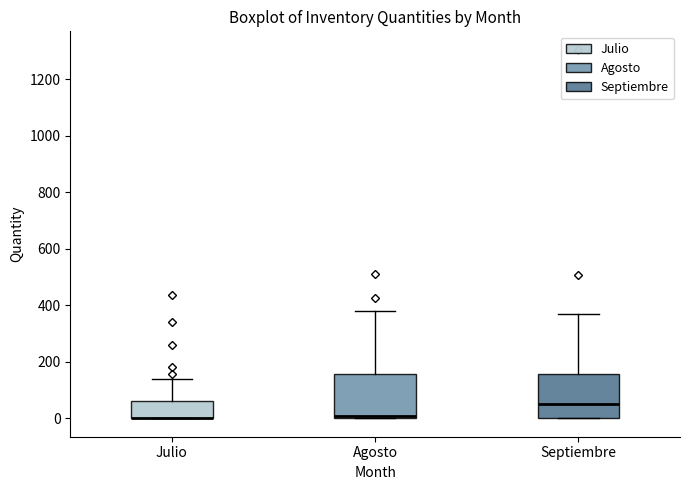

Reading left to right, transcribe this box plot: for each box, give where its median line is, the range the box spans, and where its two whiskers end, as read against the y-axis. The values are not printed on the chart, so give them approximately, as read against the axis.

Julio: median 0 (drawn on the box's lower edge), box 0 to 60, whiskers 0 to 140
Agosto: median 0 (just above the box's lower edge), box 0 to 160, whiskers 0 to 380
Septiembre: median 60, box 0 to 160, whiskers 0 to 360